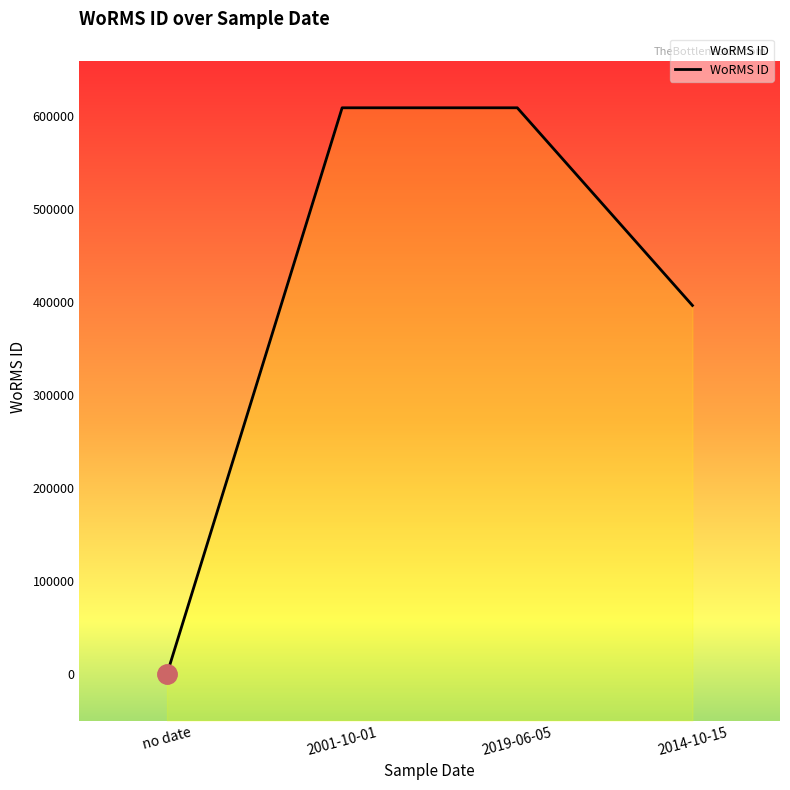

List the labels in order of value, smallest first.

no date, 2014-10-15, 2001-10-01, 2019-06-05